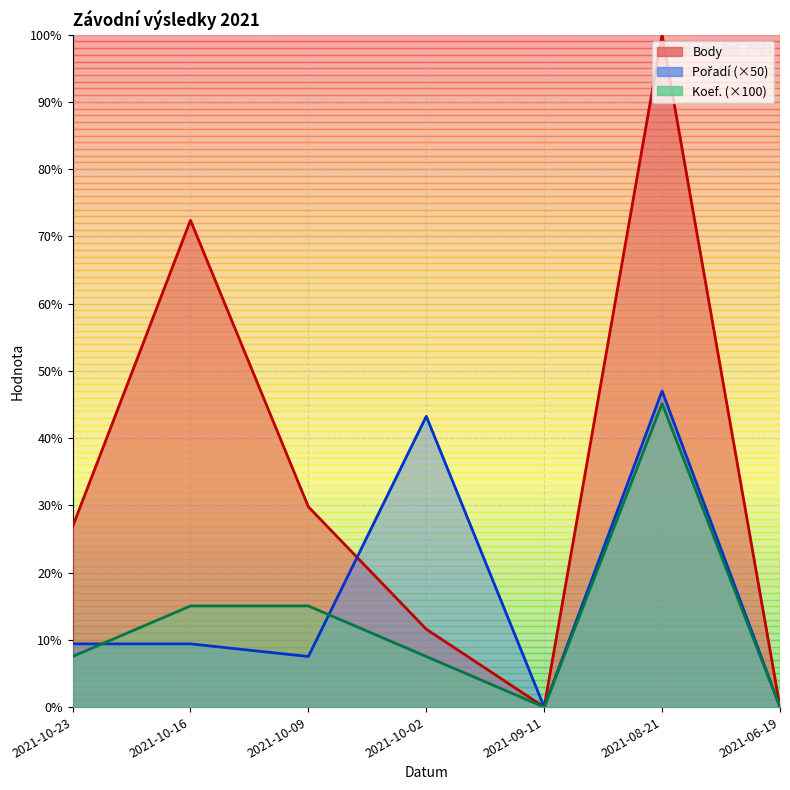

The value of Koef. at 2021-08-21 is 65.9. True or false?

False